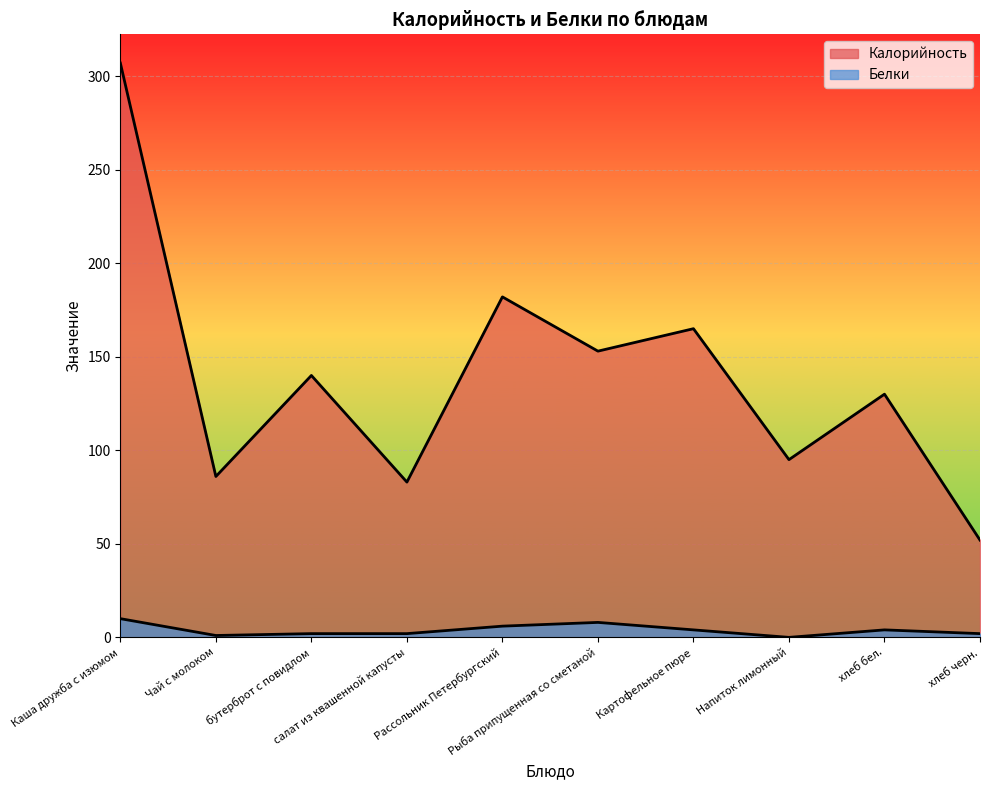

Which series has the largest total across all categories?

Калорийность